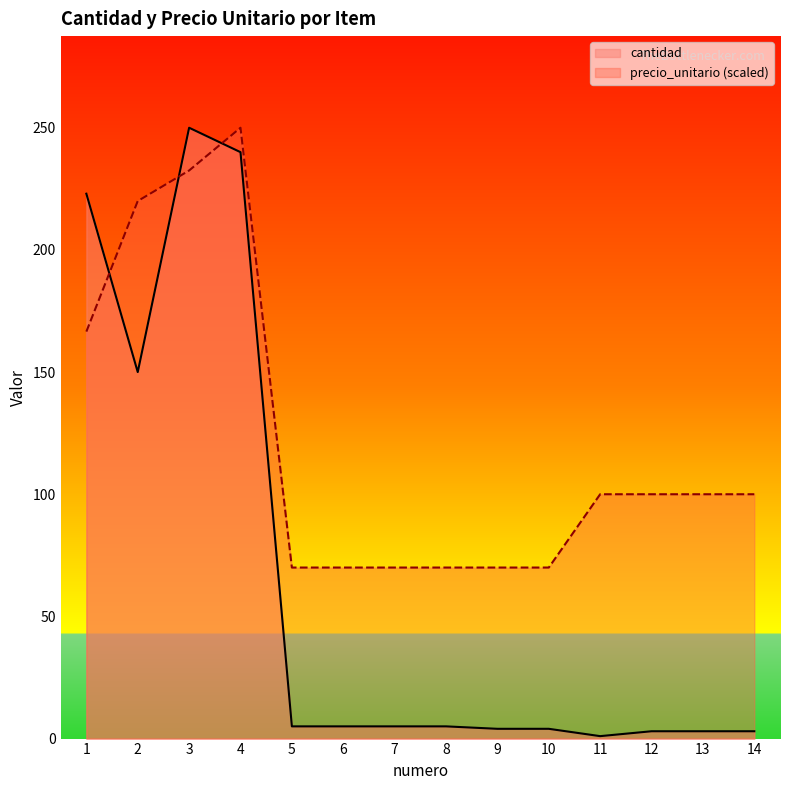

What is the difference between the precio_unitario (scaled) values at 4 and 6?

180.0